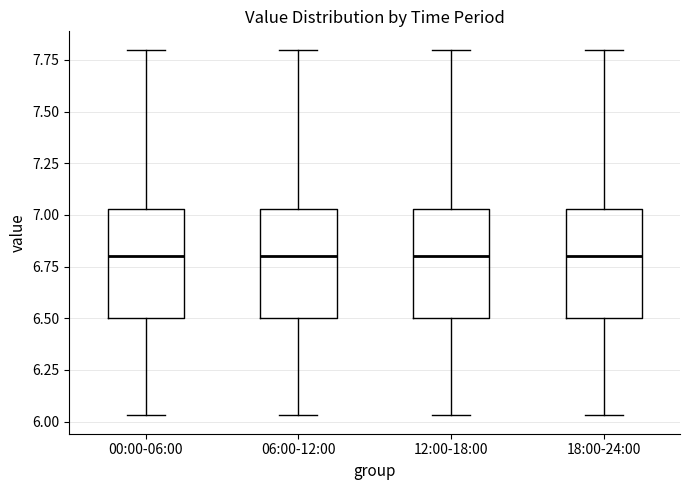

Reading left to right, read every box against the y-axis: the position of its median line, the range the box covers, and the ends of its whiskers. The values are not printed on the chart, so give them approximately, as read against the axis.

00:00-06:00: median 6.80, box 6.50 to 7.05, whiskers 6.05 to 7.80
06:00-12:00: median 6.80, box 6.50 to 7.05, whiskers 6.05 to 7.80
12:00-18:00: median 6.80, box 6.50 to 7.05, whiskers 6.05 to 7.80
18:00-24:00: median 6.80, box 6.50 to 7.05, whiskers 6.05 to 7.80